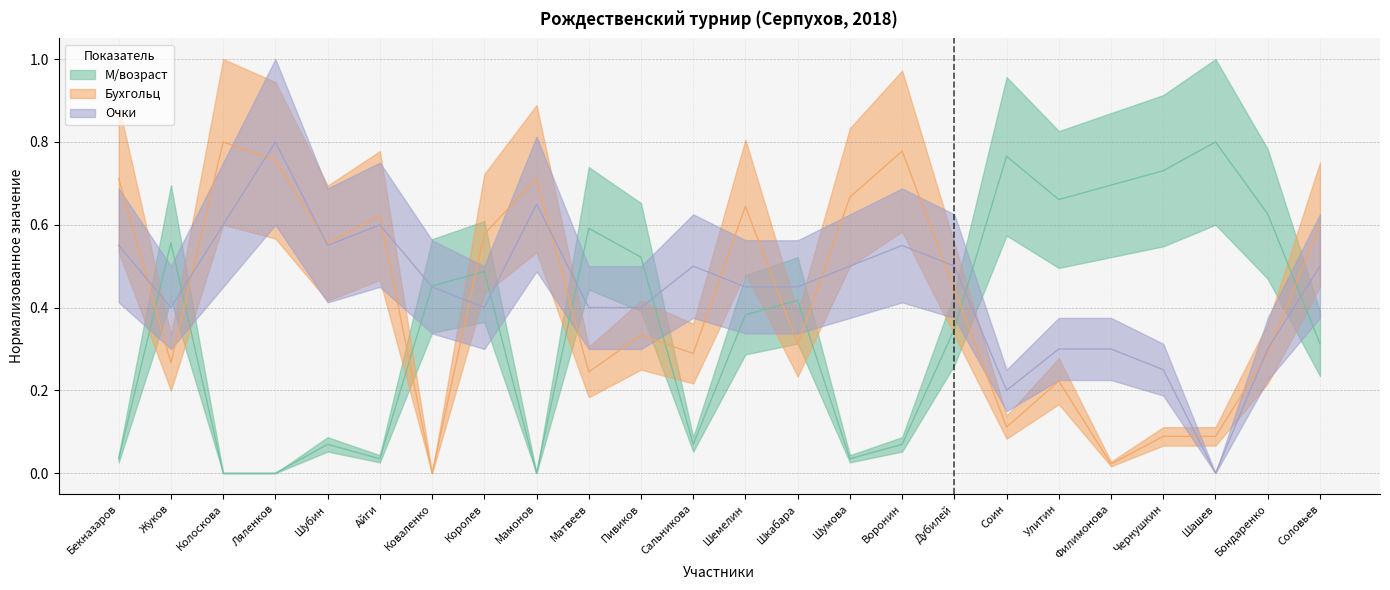

How many positive values does the Очки series have?

23